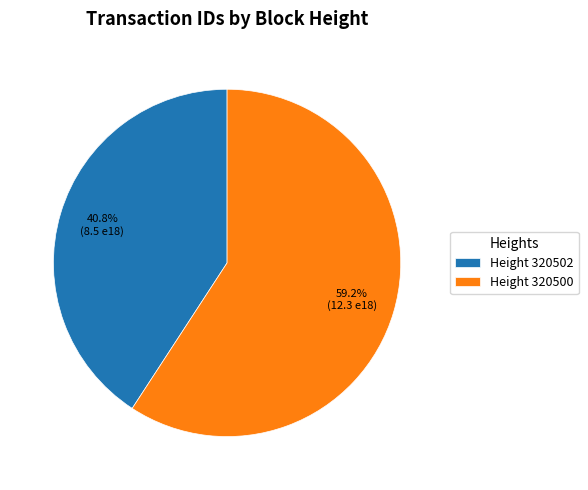

Which has a higher value, Height 320500 or Height 320502?

Height 320500